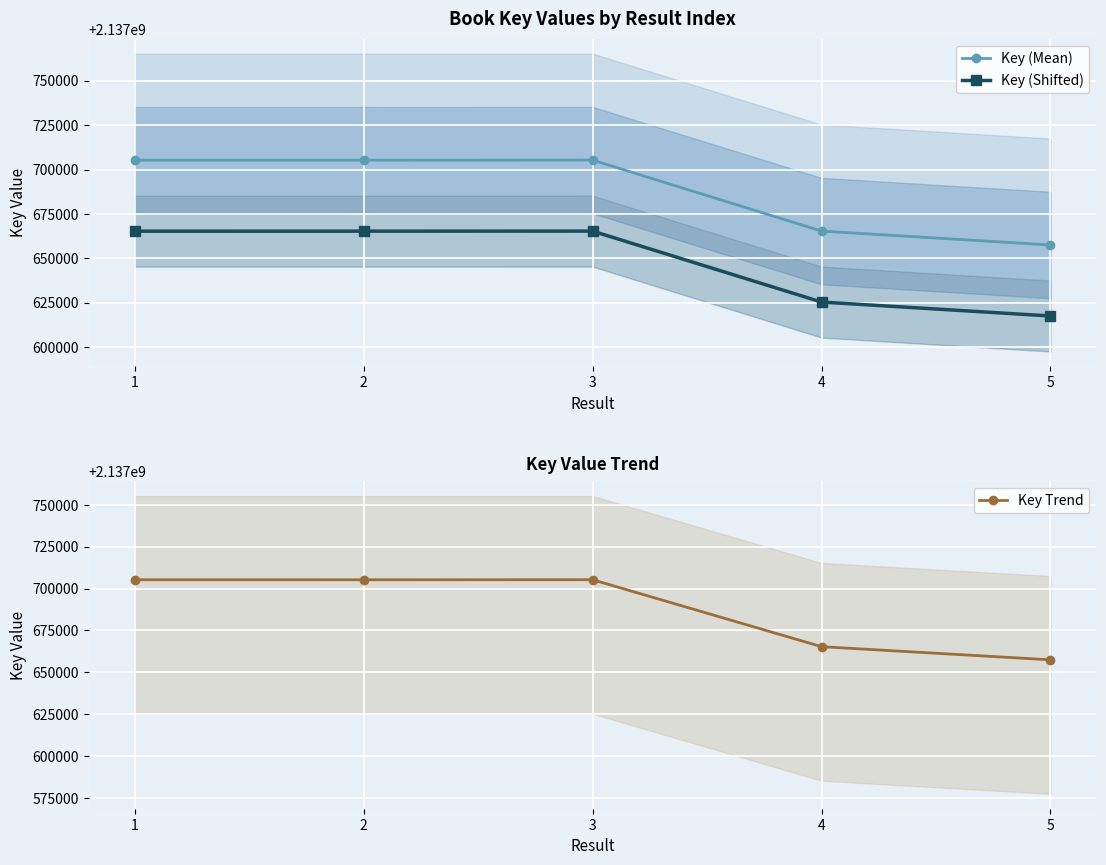

At which label does Key (Mean) reach its peak?

3